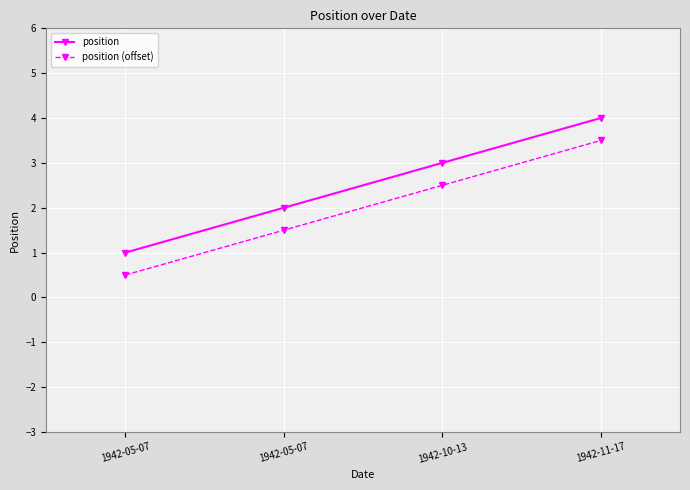

What is the approximate value of position at 1942-05-07?

2.0